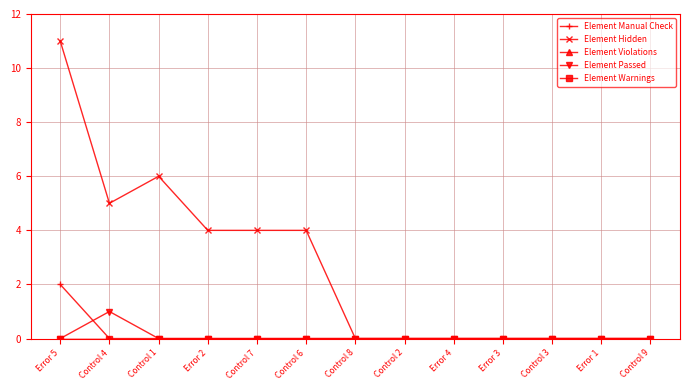

True or false: Element Passed and Element Violations intersect in this chart.

False